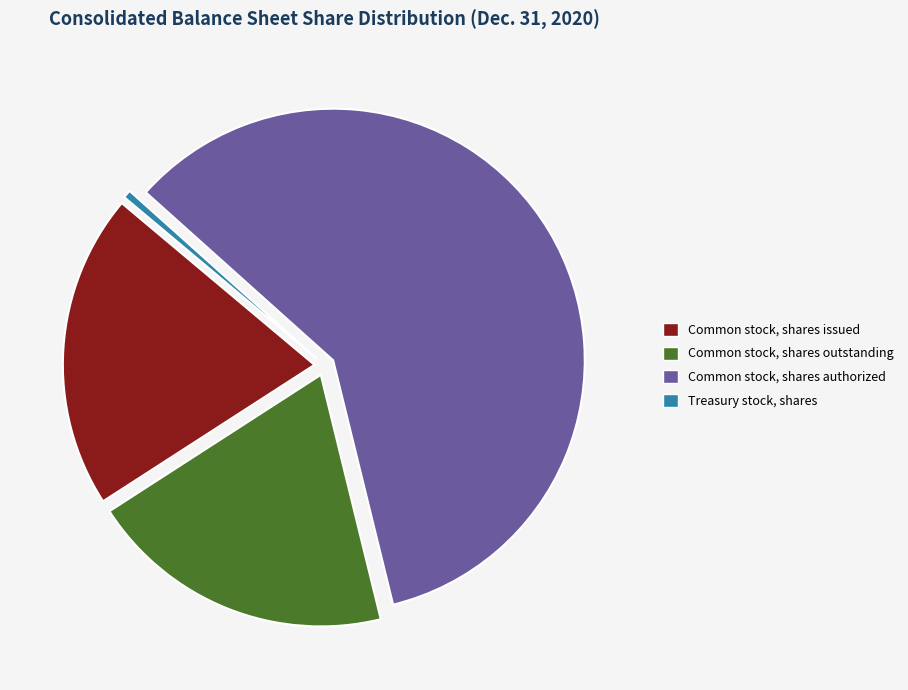

To the nearest percent, what is the combined percentage of Common stock, shares issued and Treasury stock, shares?

21%